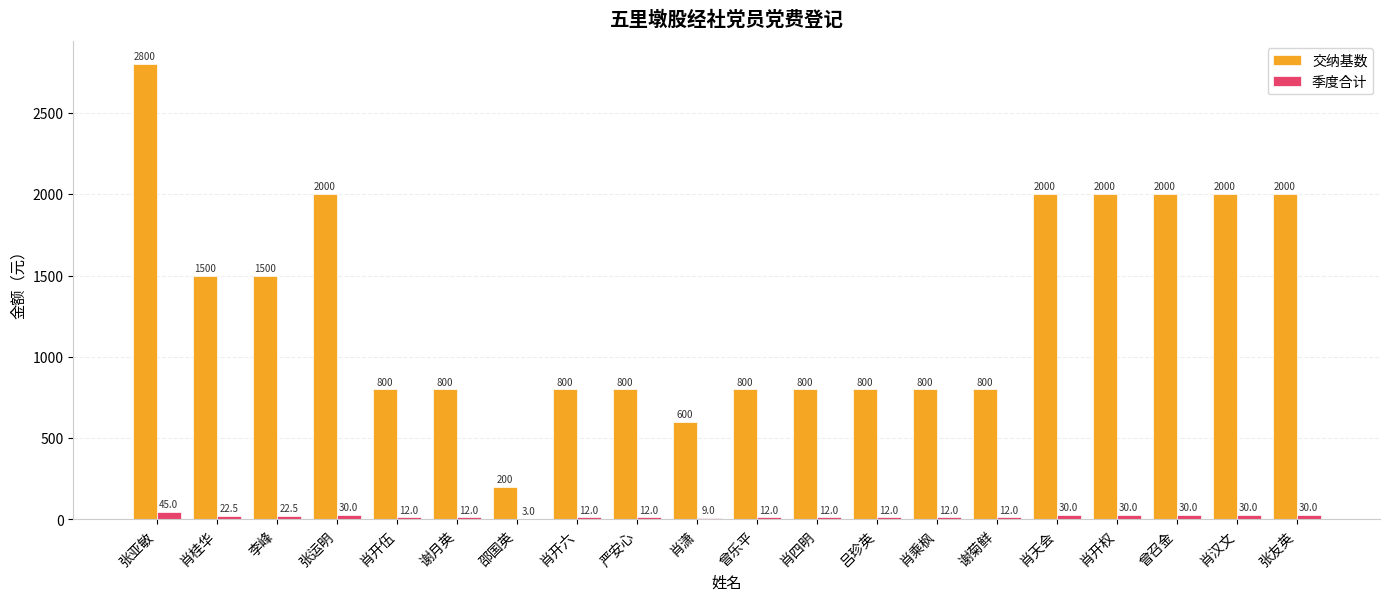

What is the total value across all series at 严安心?

812.0